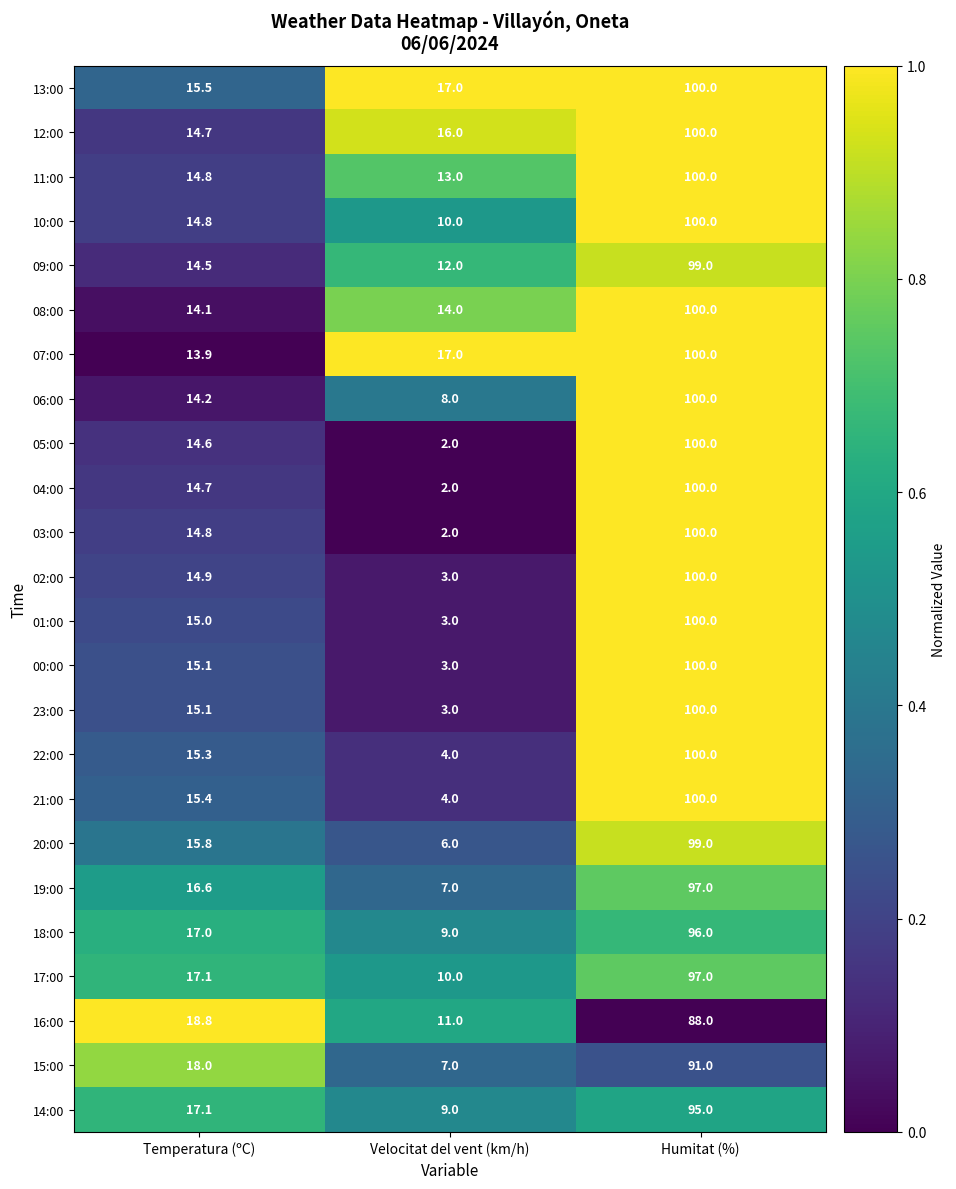

Which series changed the most between Temperatura (ºC) and Velocitat del vent (km/h)?

03:00